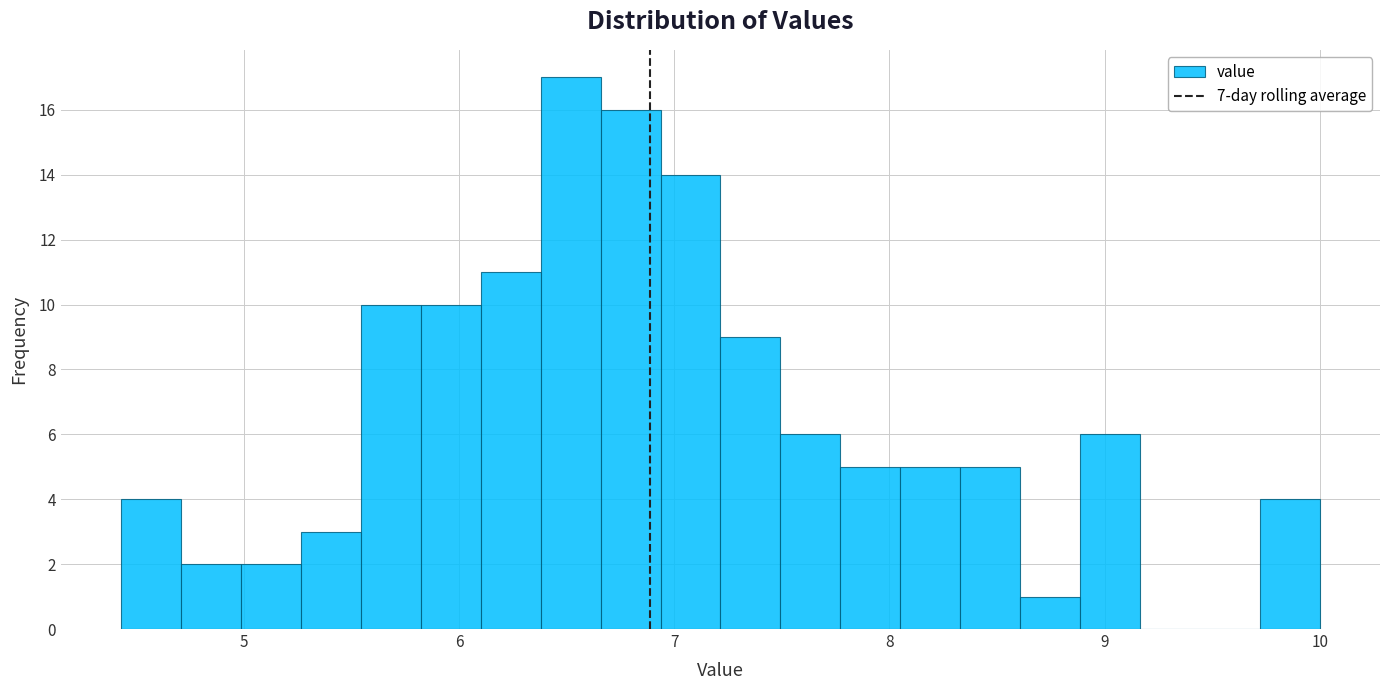

Around what value on the x-axis is the tallest bar? Give the approximate position of its centre, as read against the axis.

6.5